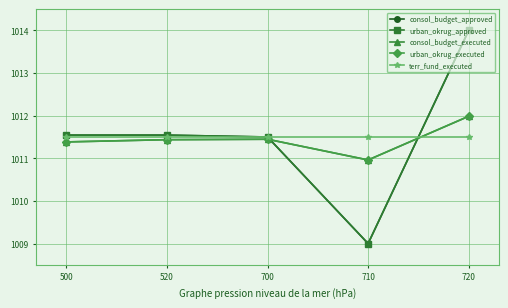

The consol_budget_approved series shows 1011.5 at 520. True or false?

True